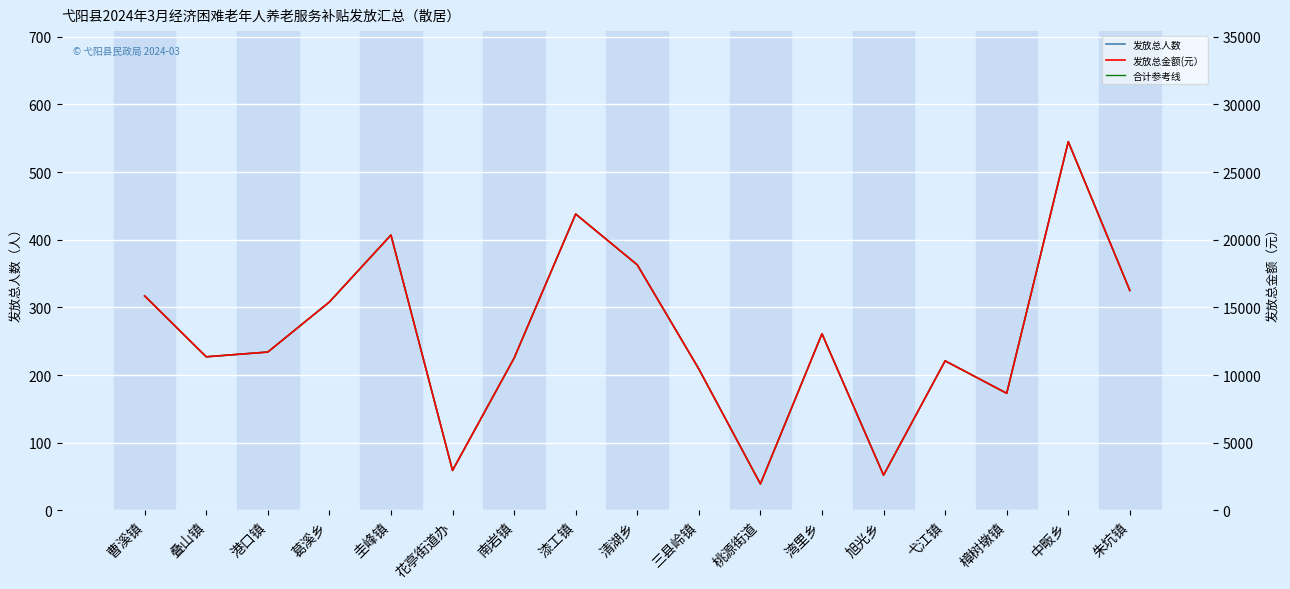

In 合计参考线, how many points are lower than both neighbors (excluding endpoints)?

5